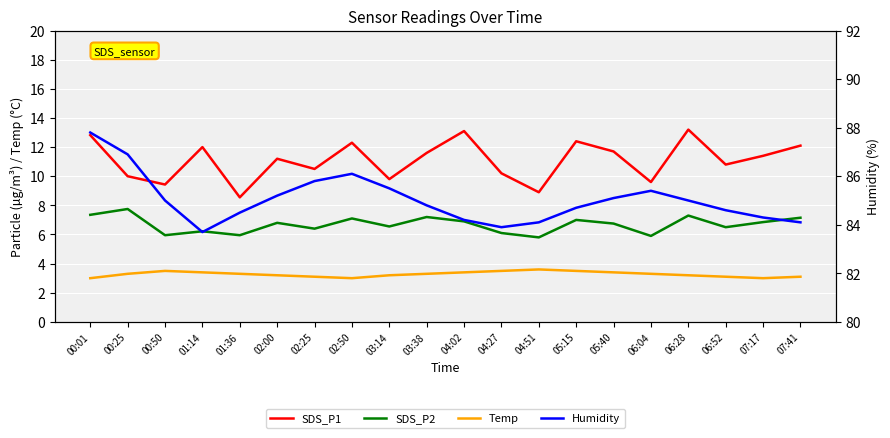

What is the total value across all series at 02:25?

105.8